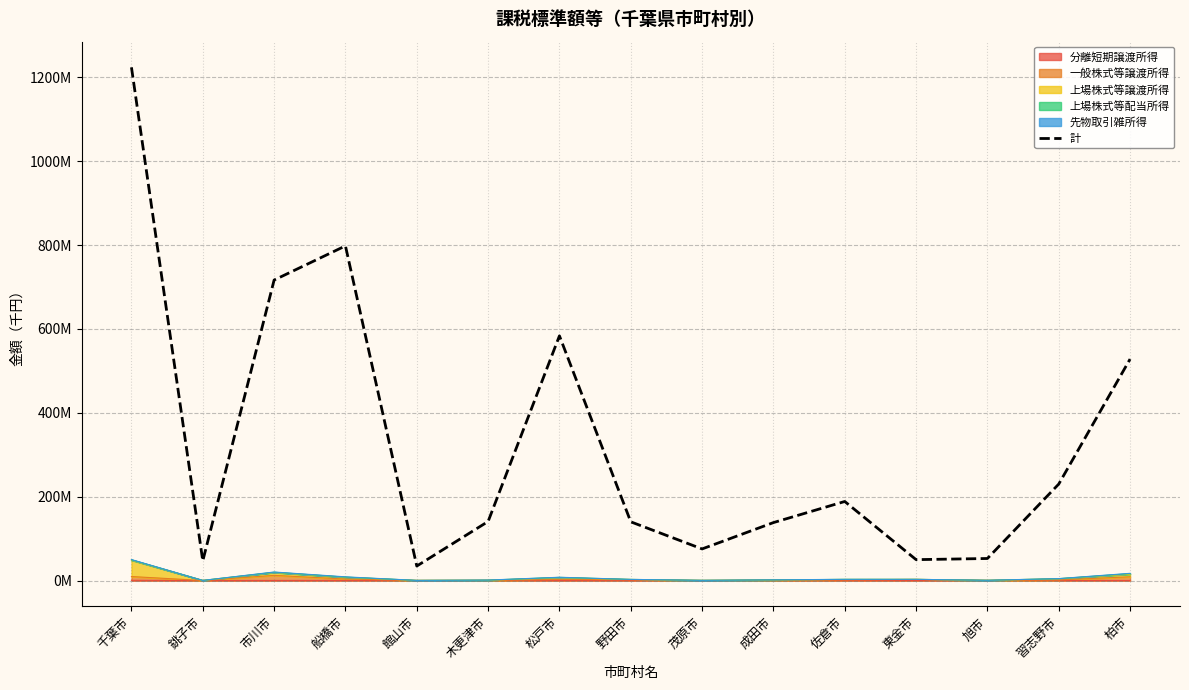

What position from the left is 佐倉市?

11